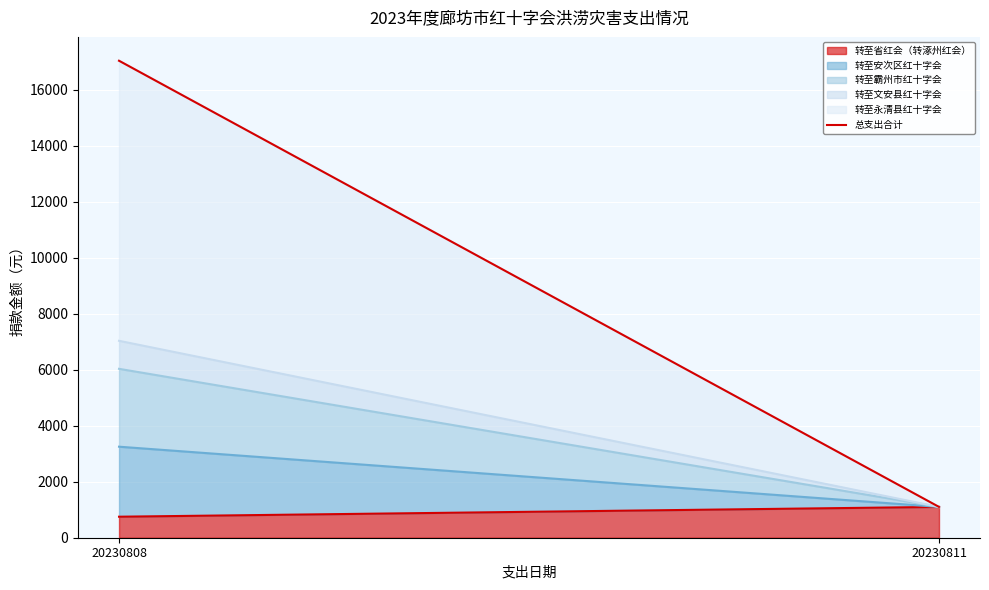

True or false: the data shows 17030 at 20230808.

True